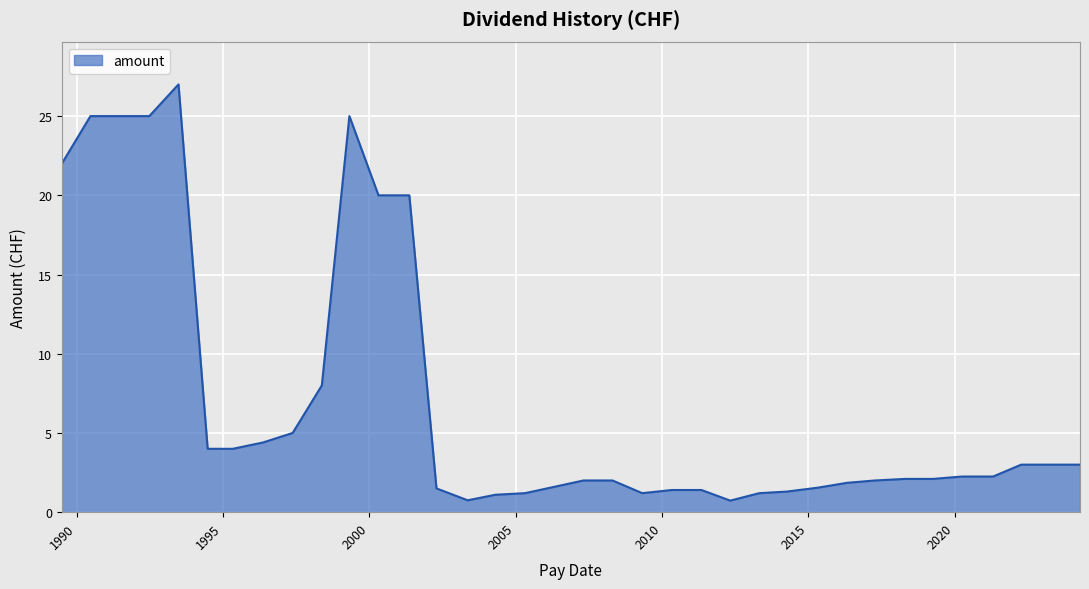

What is the difference between the maximum and minimum values?

26.3